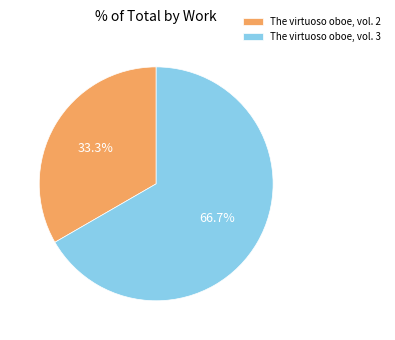

To the nearest percent, what percentage of the pie is The virtuoso oboe, vol. 3?

67%